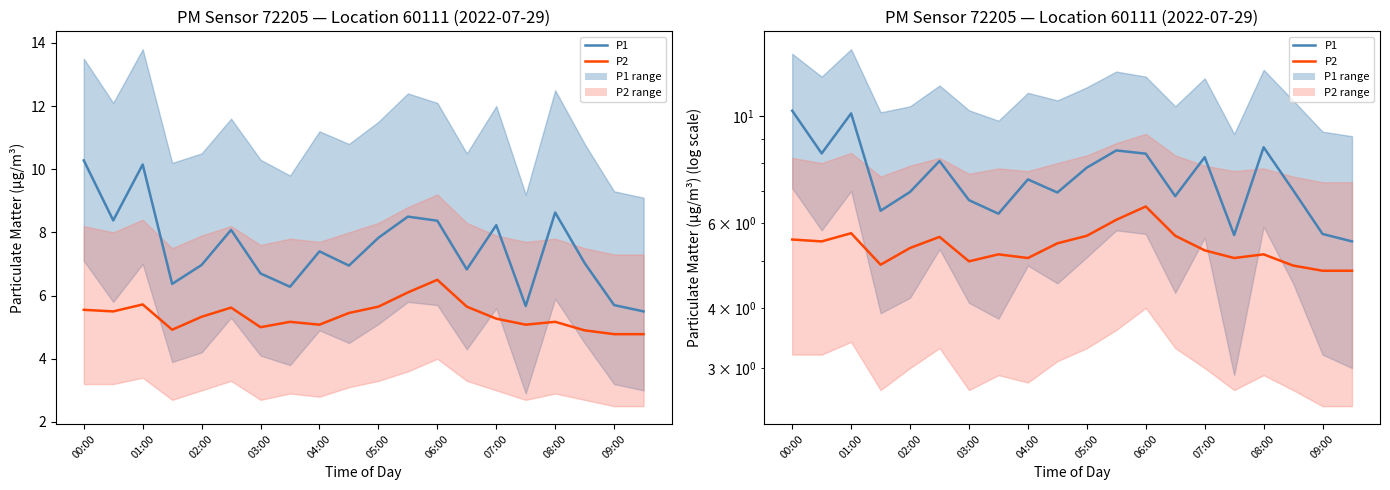

List the labels in order of P2 value, smallest first.

18, 19, 17, 03:00, 06:00, 08:00, 15, 07:00, 16, 14, 04:00, 09:00, 01:00, 00:00, 05:00, 10, 13, 02:00, 11, 12